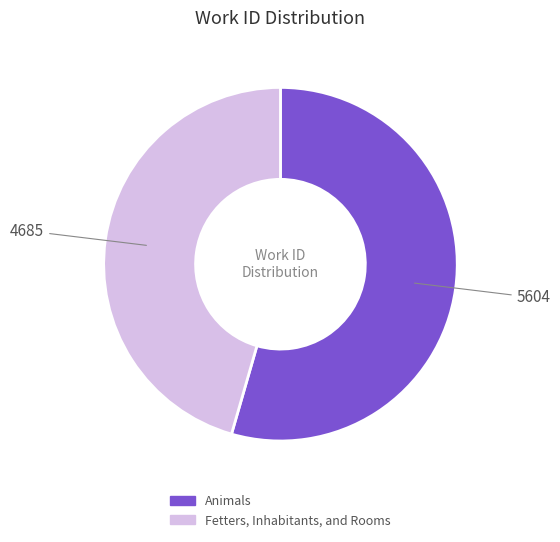

Combined, do Fetters, Inhabitants, and Rooms and Animals account for over 50%?

Yes